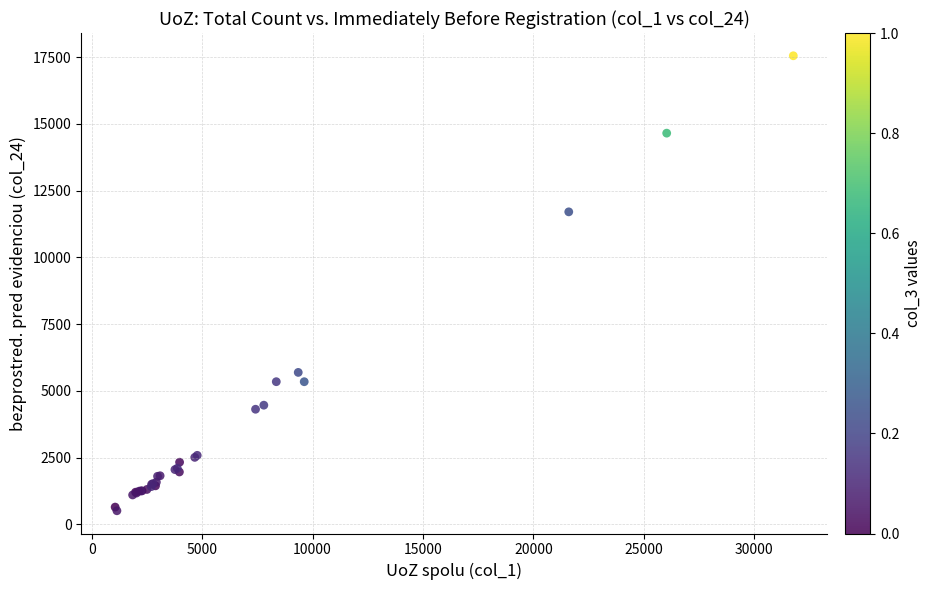

What Y value in the scatter plot is closest to 9029?

11705